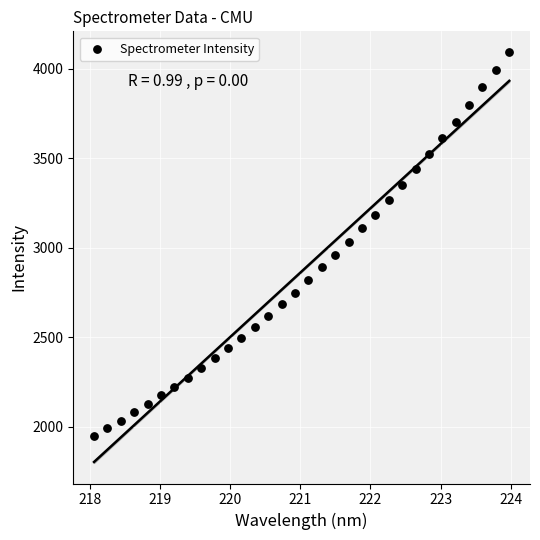

What is the range of Y values (max minus min)?

2142.8